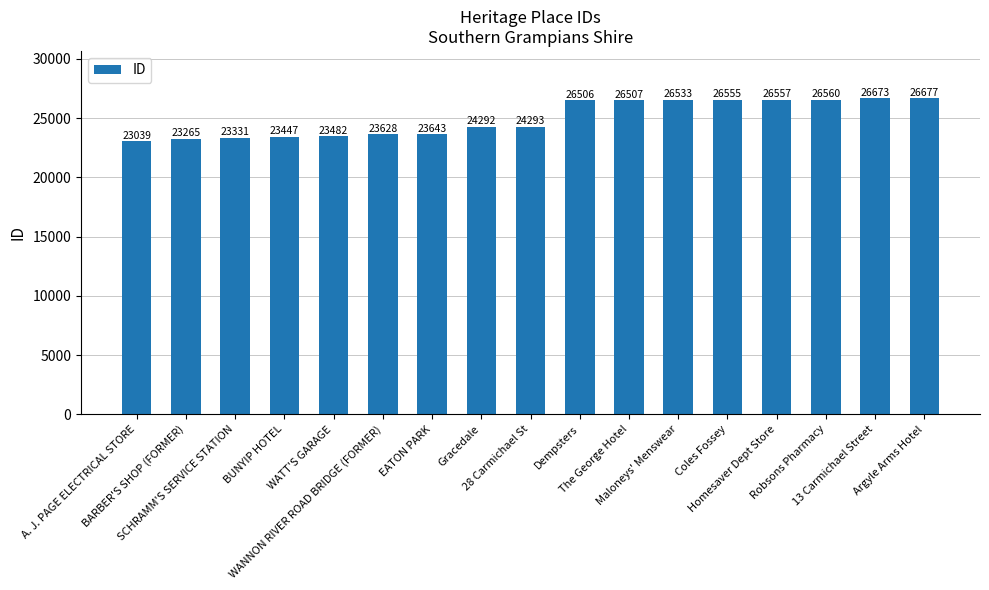

Reading left to right, transcribe all the data shown in this chart.

23039	23265	23331	23447	23482	23628	23643	24292	24293	26506	26507	26533	26555	26557	26560	26673	26677